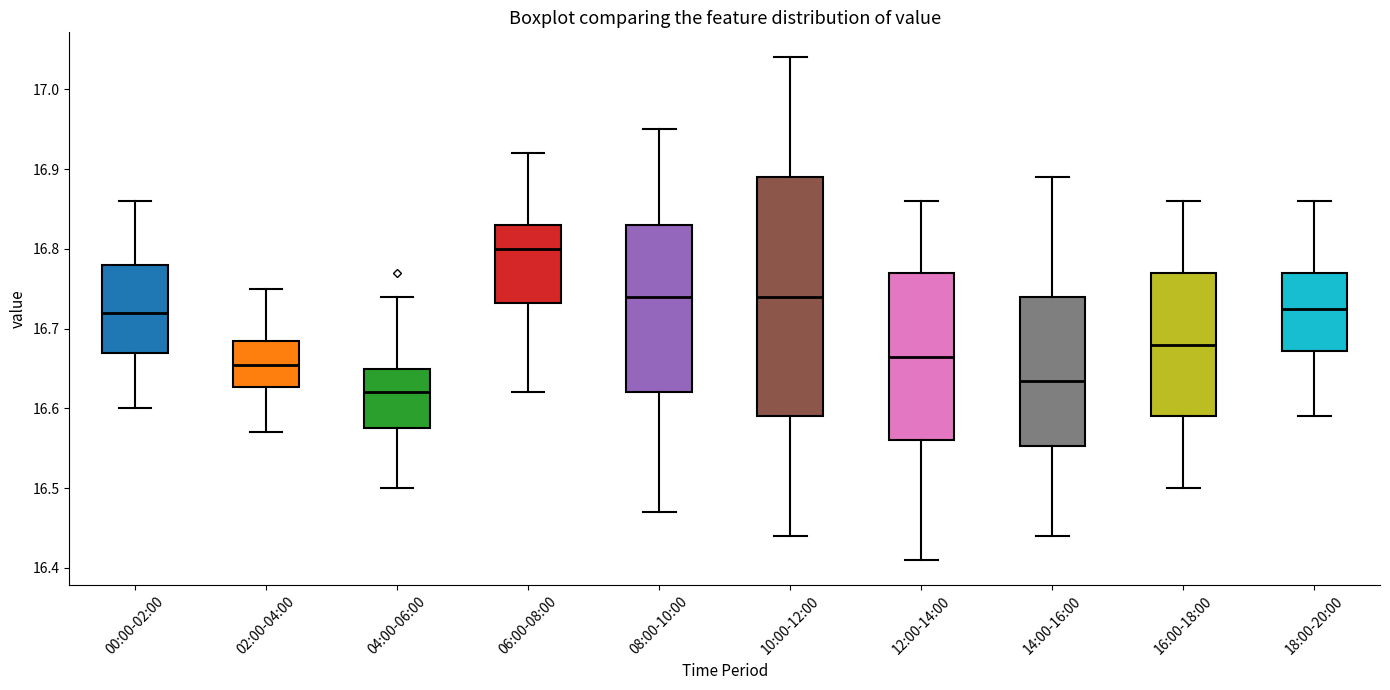

Where does the lower whisker of the box for 18:00-20:00 end on the y-axis? The values are not printed on the chart, so give them approximately, as read against the axis.

16.59